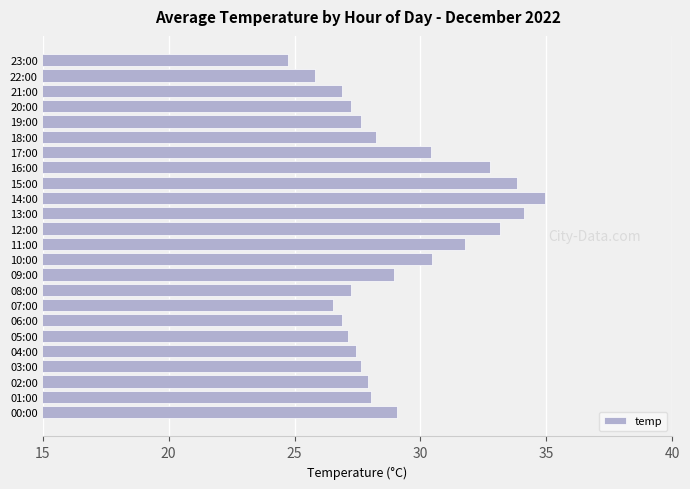

The value at 06:00 is 13.8. True or false?

False